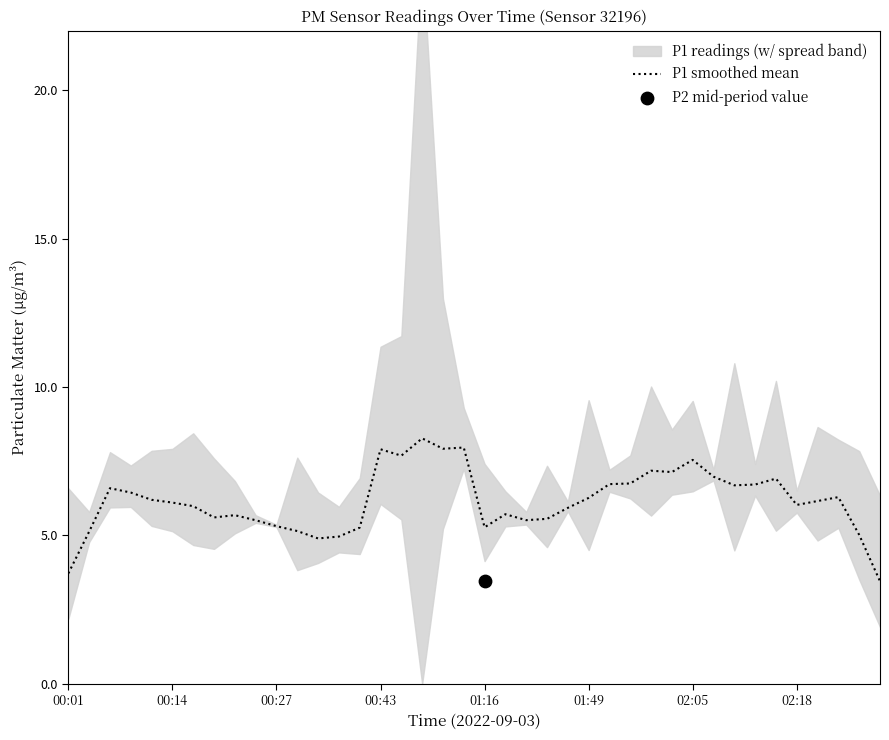

What is the lowest value of the P1 smoothed mean series?

3.5